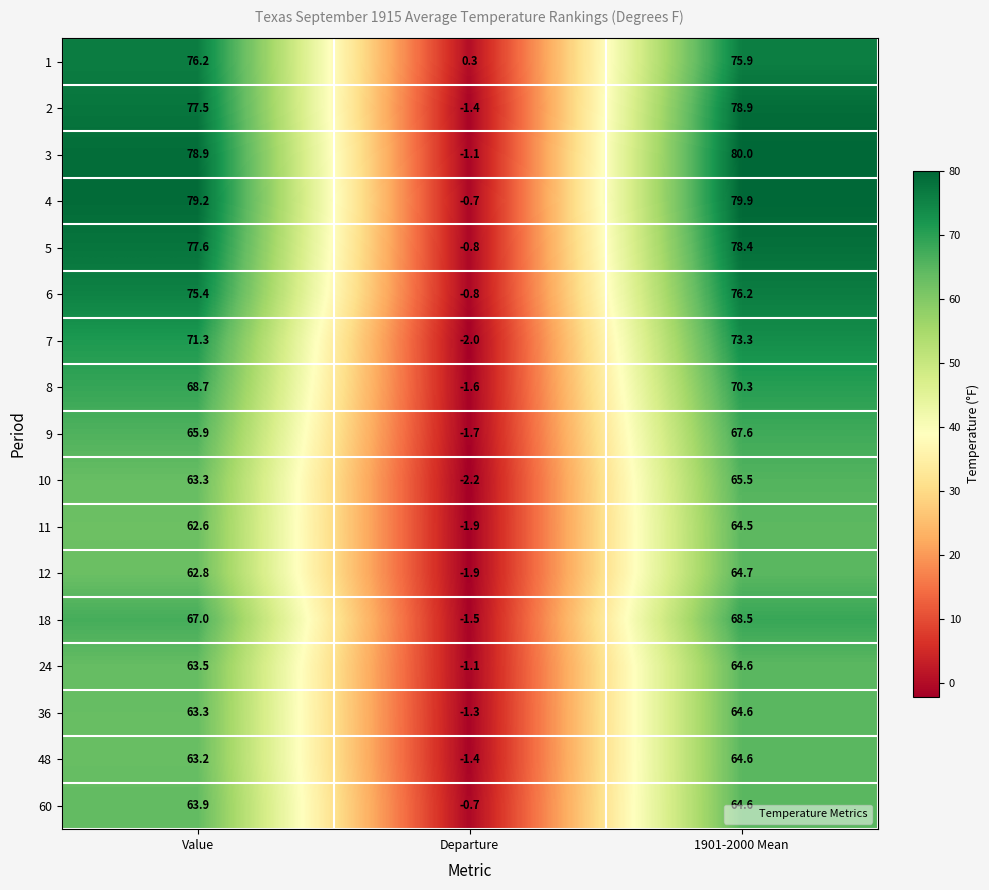

Which series has the largest range (max minus min)?

3